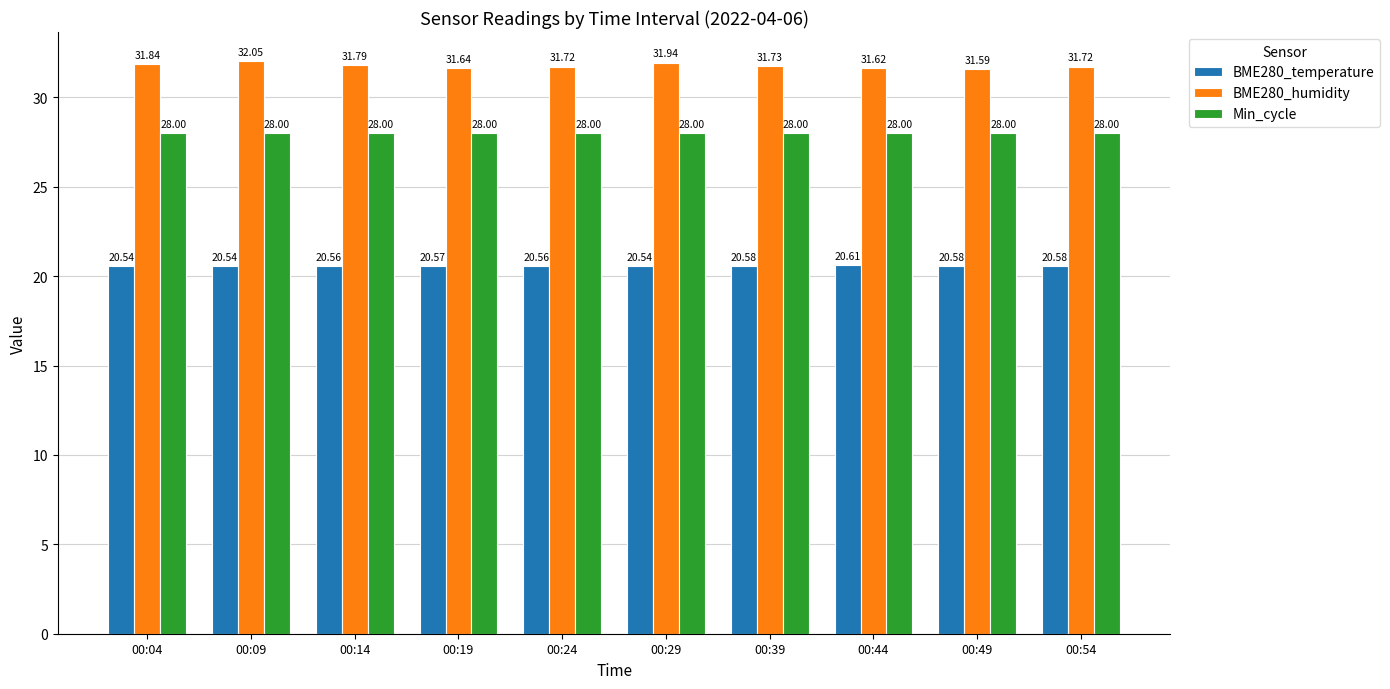

At 00:19, list the series in order from largest to smallest.

BME280_humidity, Min_cycle, BME280_temperature